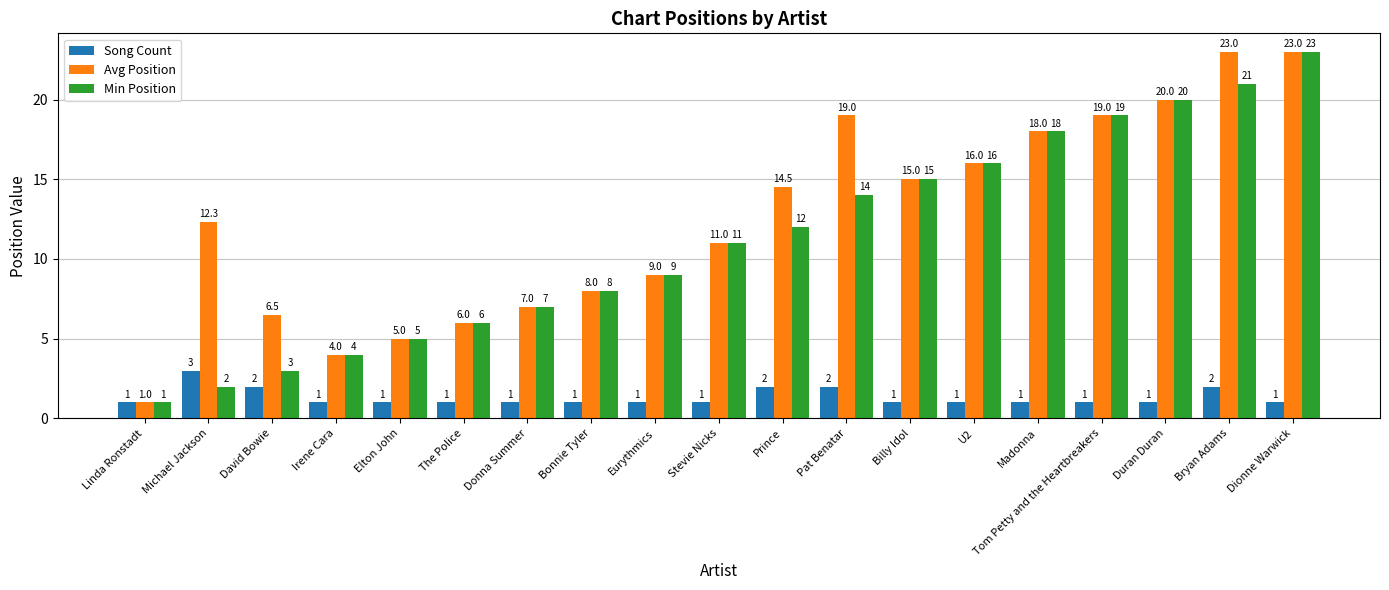

What is the value of the Min Position bar at the 10th from the left?

11.0